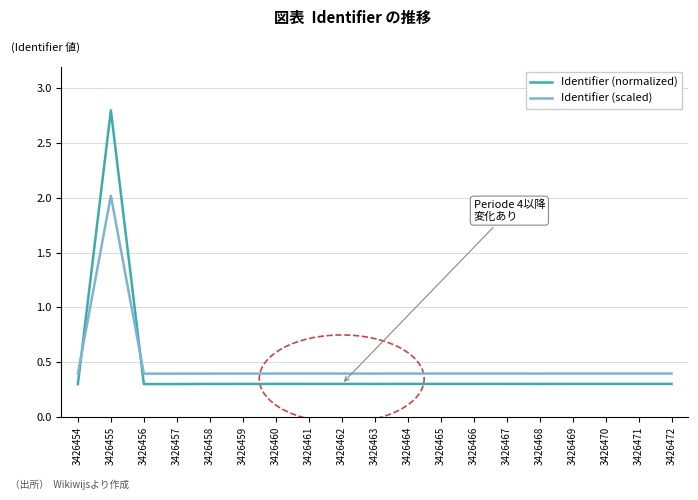

What is the approximate value of Identifier (scaled) at 3426458?

0.4